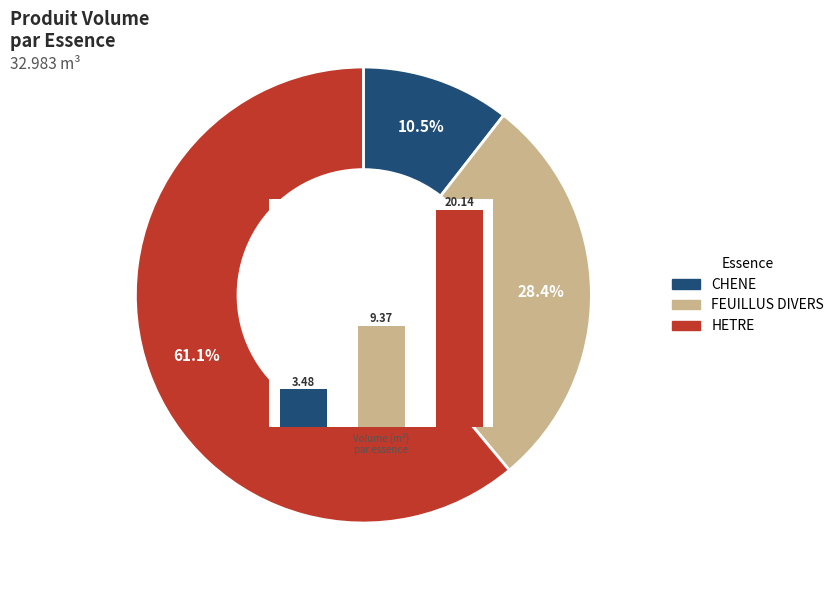

What portion of the pie excludes 2?

38.9%